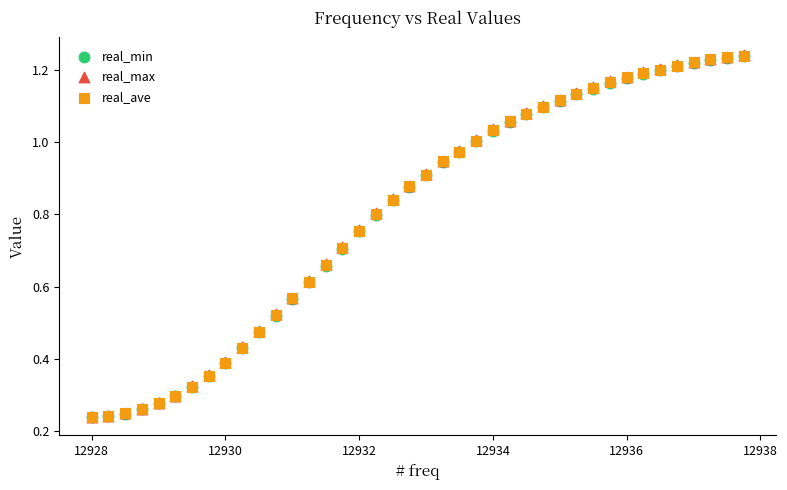

Which series has the largest Y range (max minus min)?

real_max